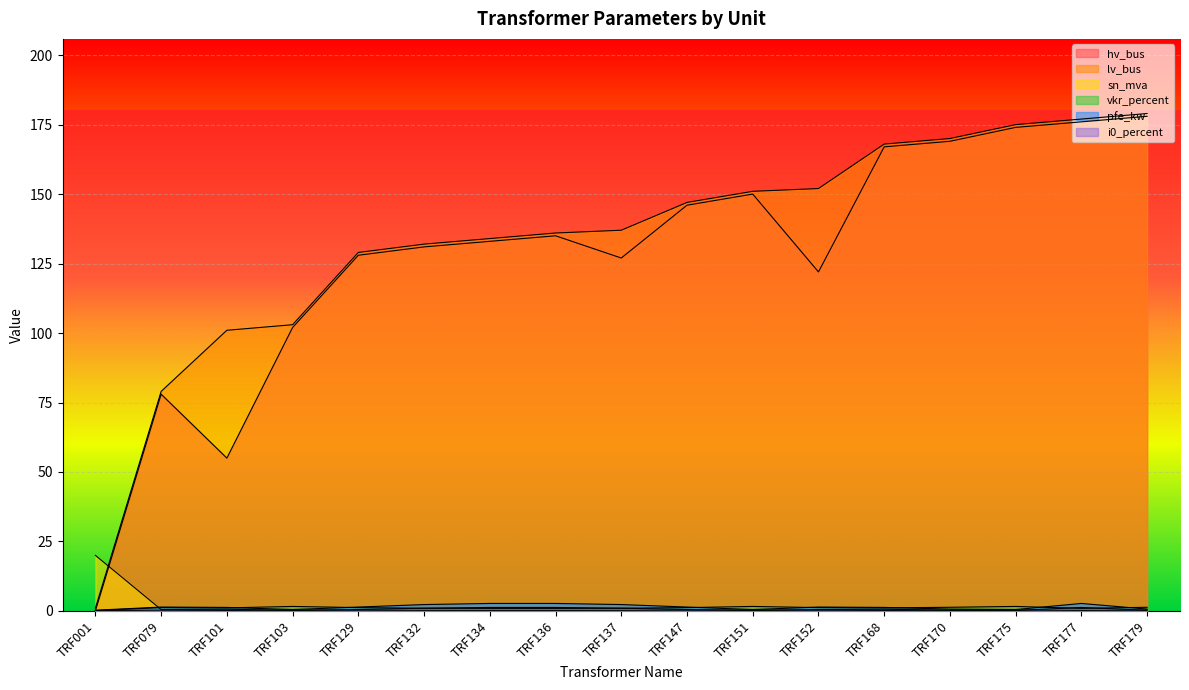

Count the number of data series in this chart.

6